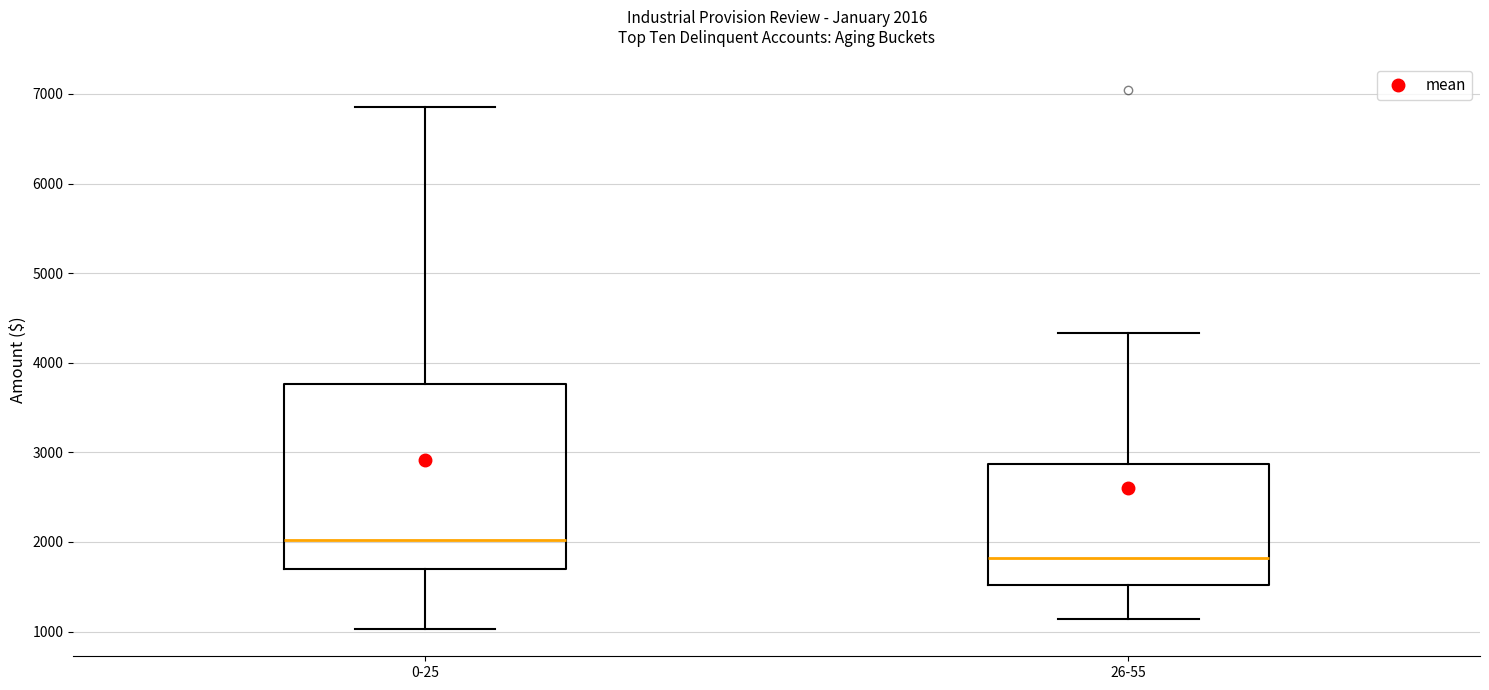

Comparing the boxes themselves (not the whiskers), which one is the tallest?

0-25